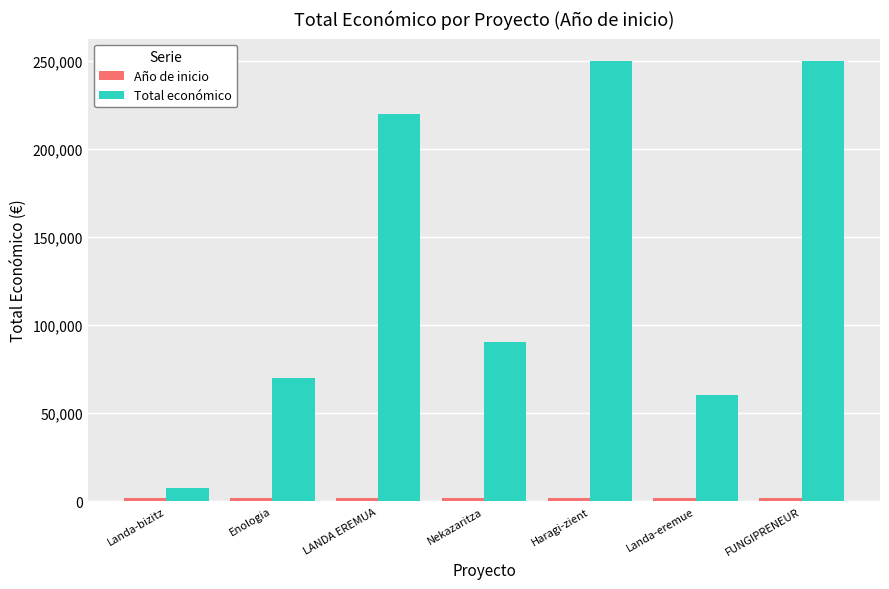

True or false: Total económico has a value of 219515 at LANDA EREMUA.

True